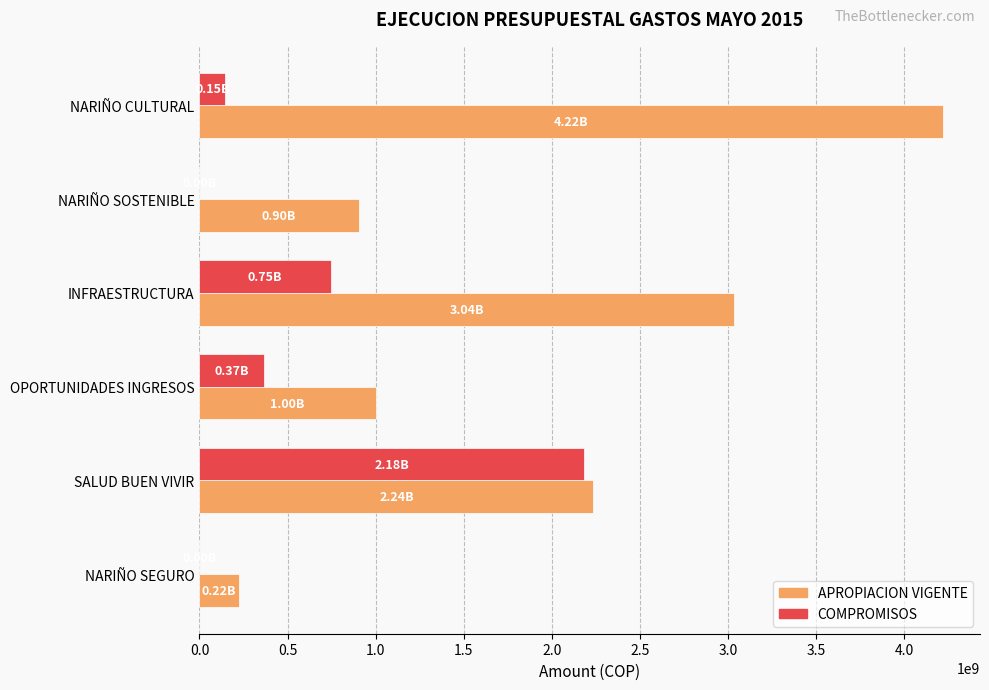

At which category does the chart reach its peak across all series?

NARIÑO CULTURAL